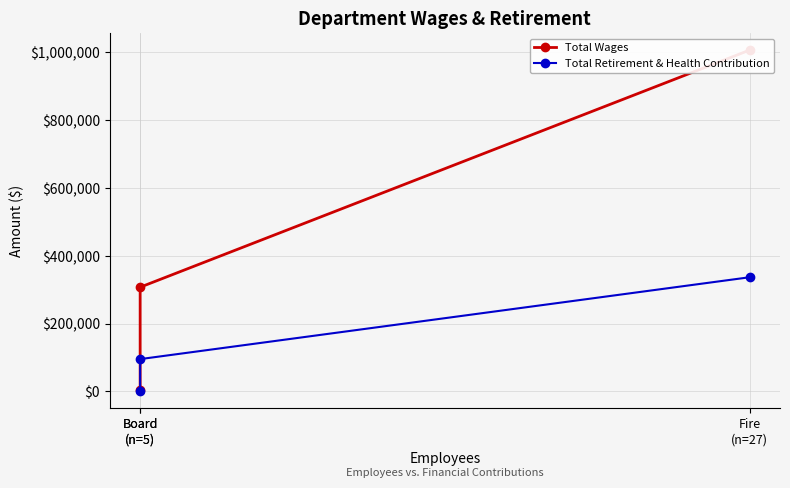

Reading left to right, list all the values displayed in this chart.

Total Wages: 1006732	307341	5025
Total Retirement & Health Contribution: 336647	95204	0